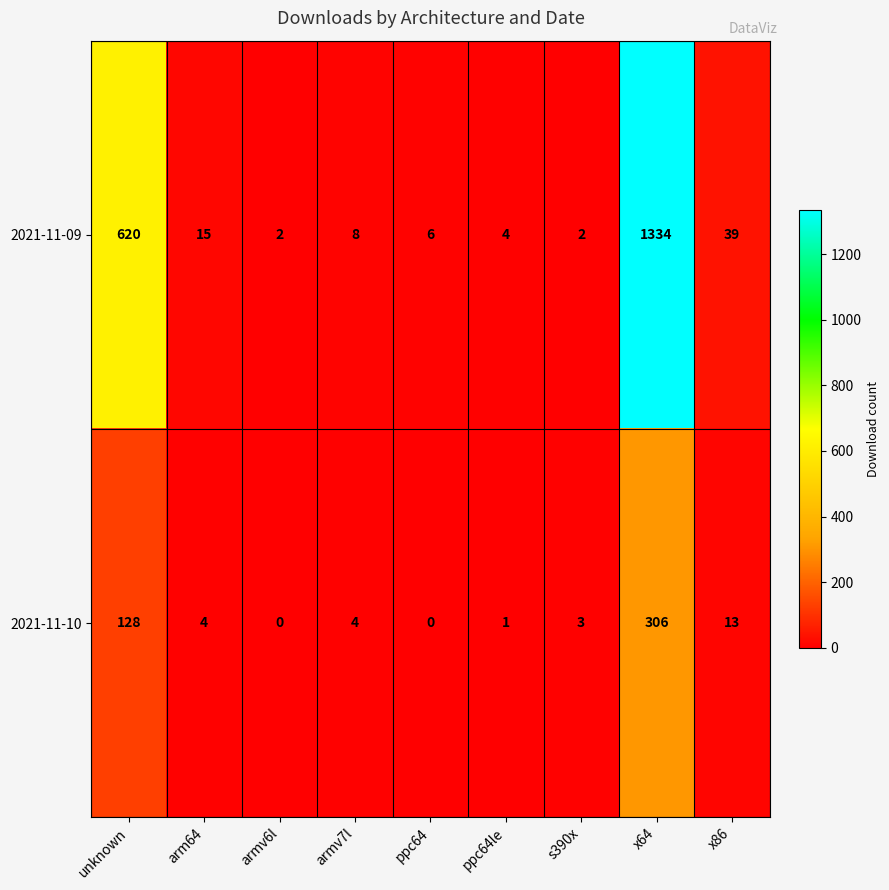

What is the difference between the second highest and minimum values in the 2021-11-09 series?

618